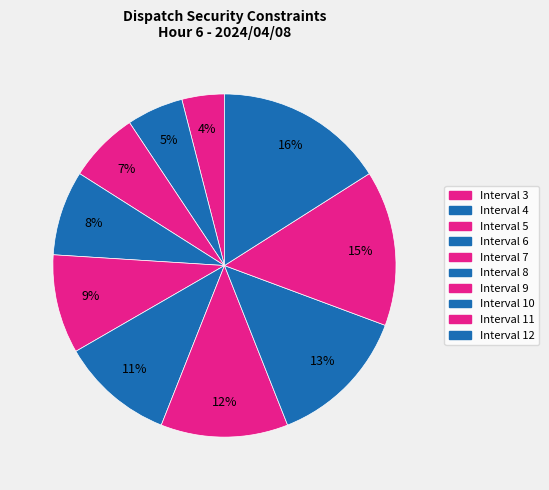

Count the number of slices in the pie.

10